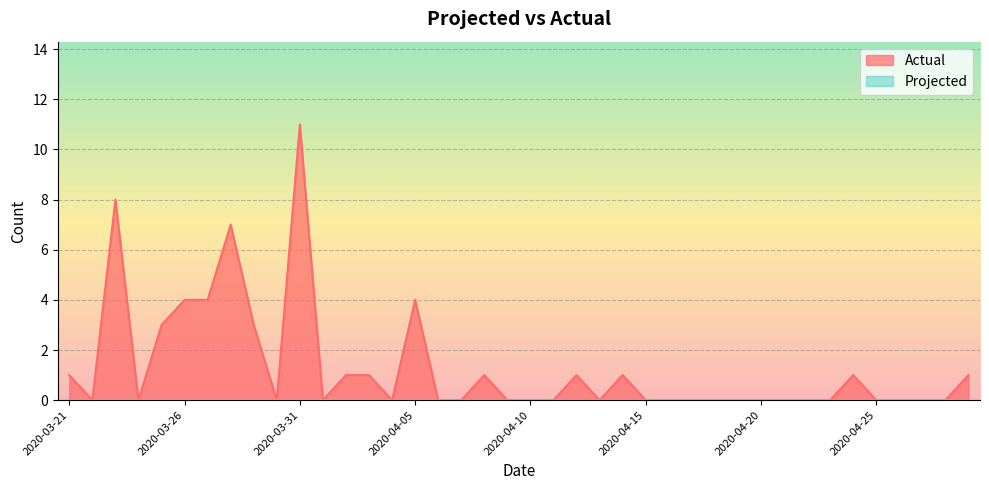

At which category does the chart reach its peak across all series?

2020-03-31